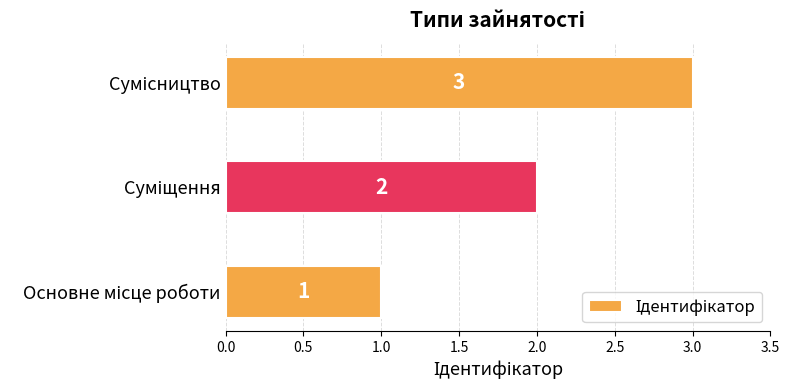

Count the values in the range 1 to 3.

3